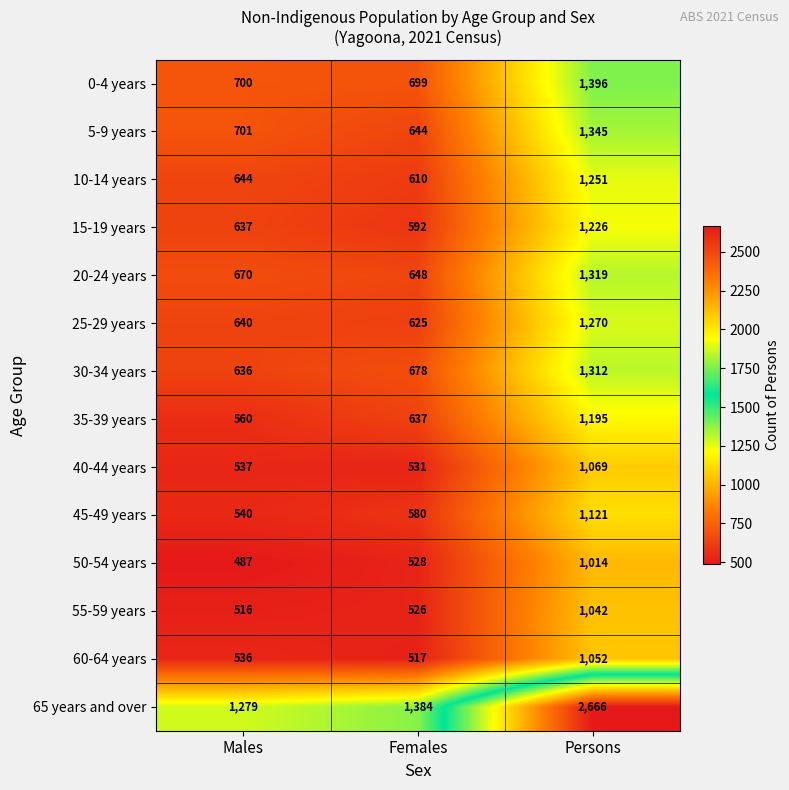

What is the difference between the 5-9 years values at Persons and Males?

644